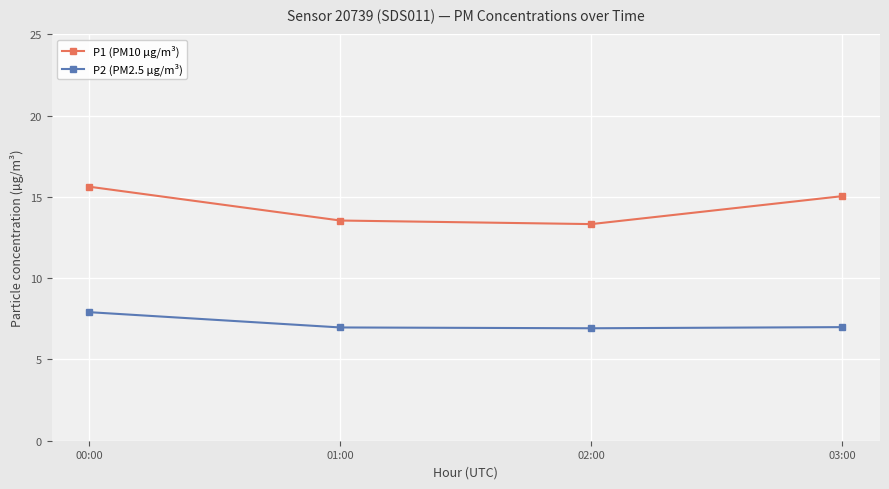

At how many categories does at least one series exceed 7?

4